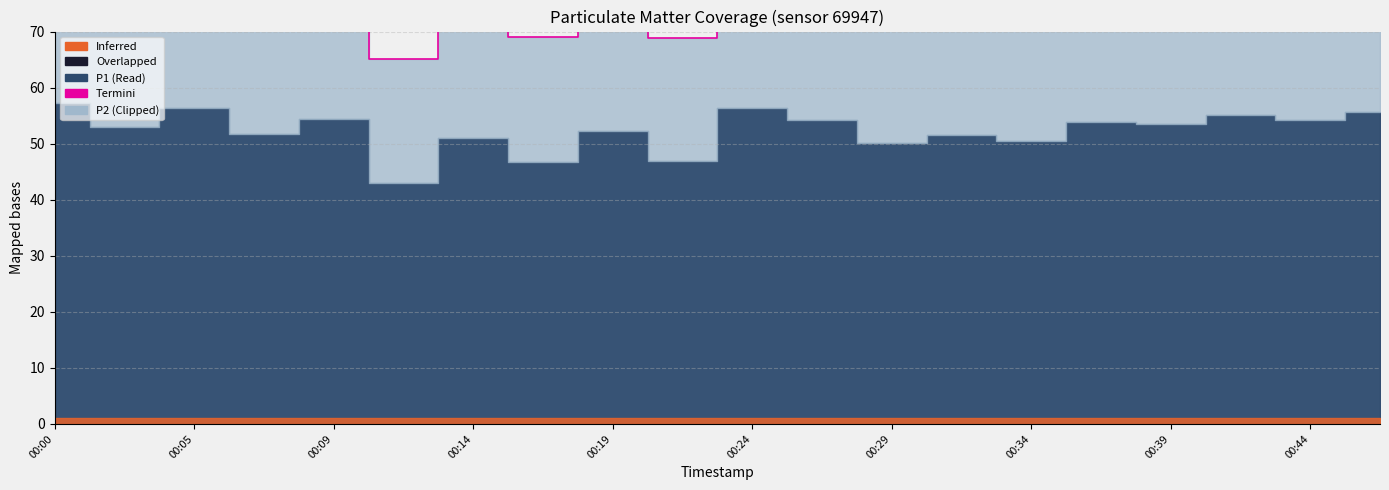

Which category has the highest value across all series?

00:00